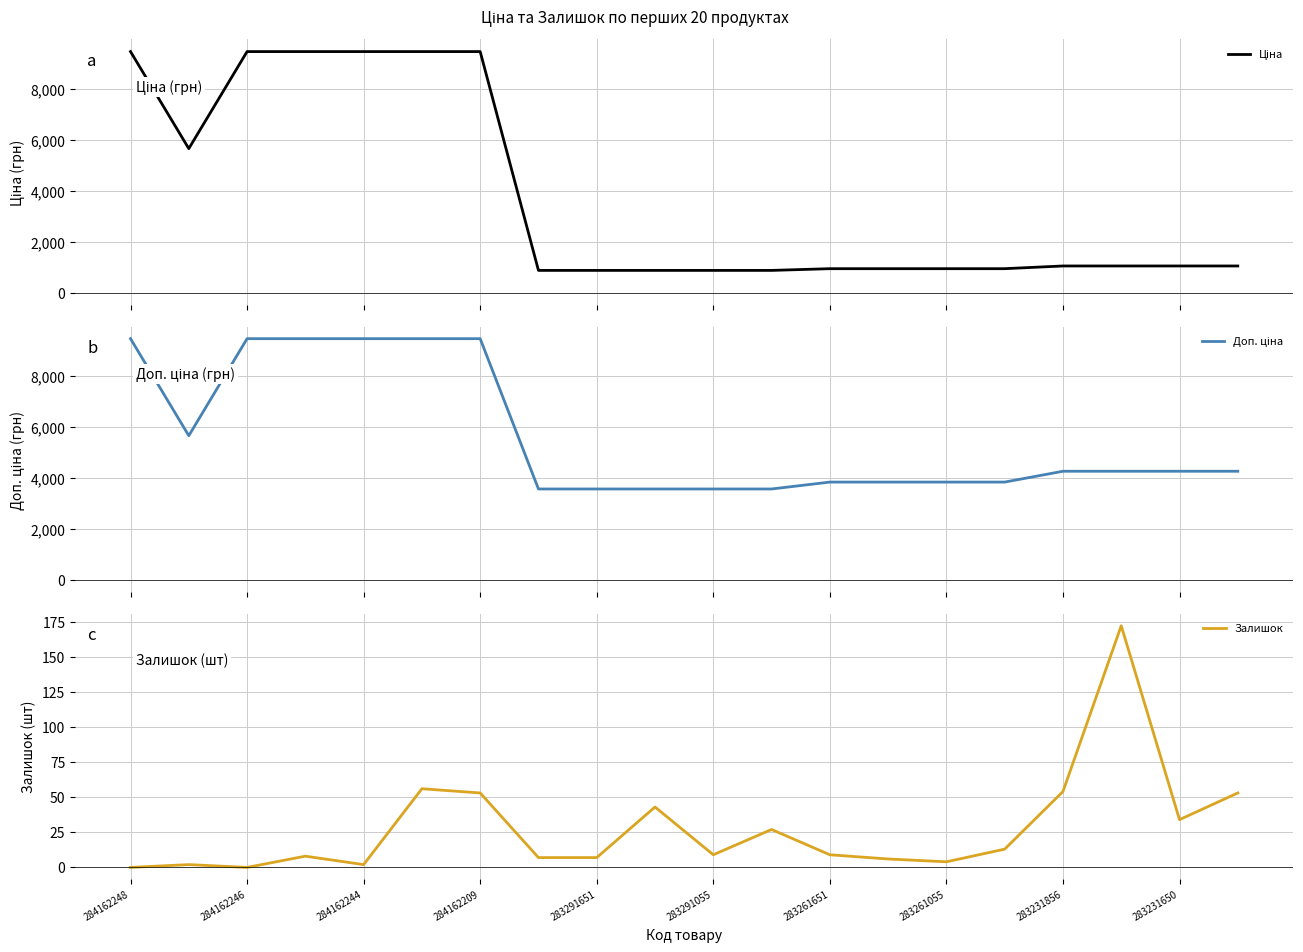

Is it true that Залишок equals 9 at 283261651?

True